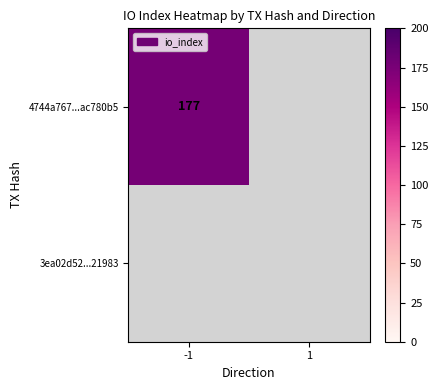

List the labels in order of 3ea02d52200da9df81795f96a6000aa90221983 value, smallest first.

-1, 1